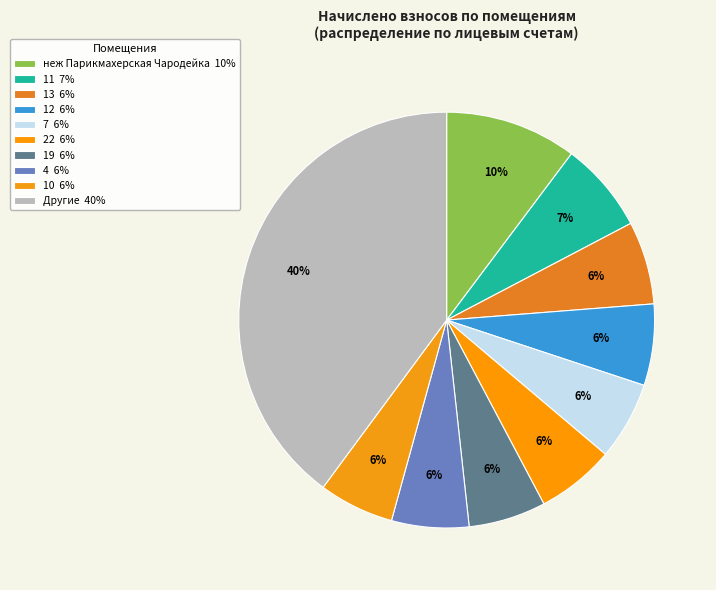

What is the ratio of the value at 11 to the value at 10?

1.2